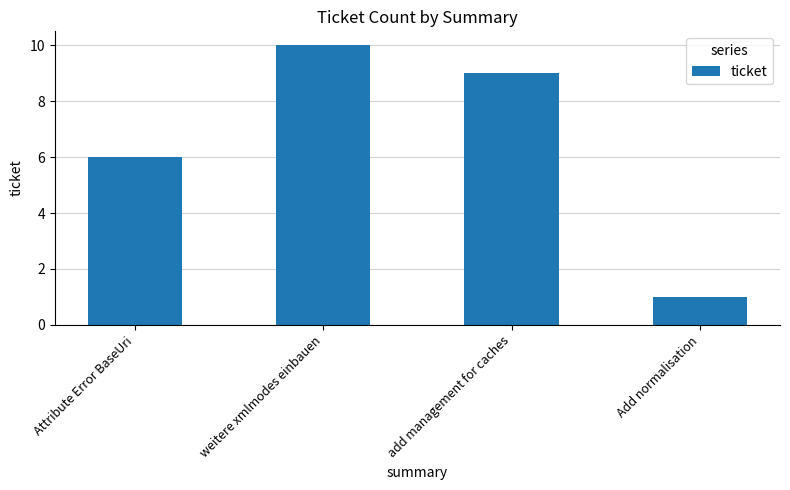

Reading right to left, what are all the values shown in this chart?

Add normalisation=1	add management for caches=9	weitere xmlmodes einbauen=10	Attribute Error BaseUri=6